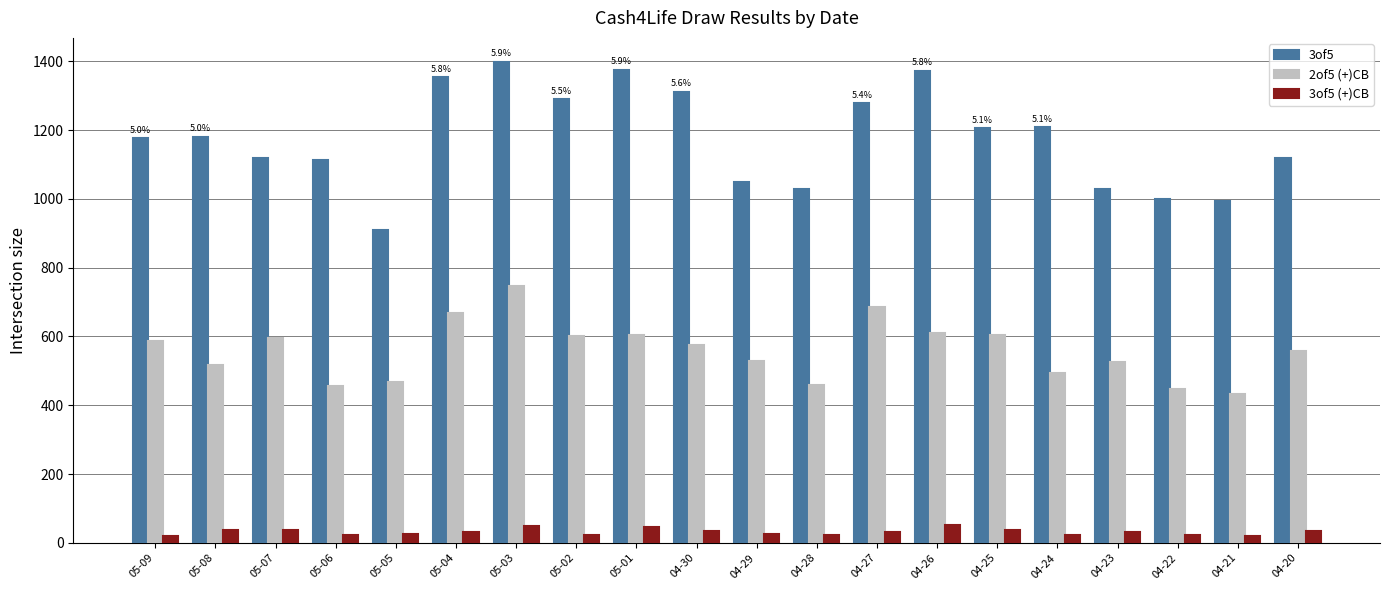

At how many categories does at least one series exceed 423?

20